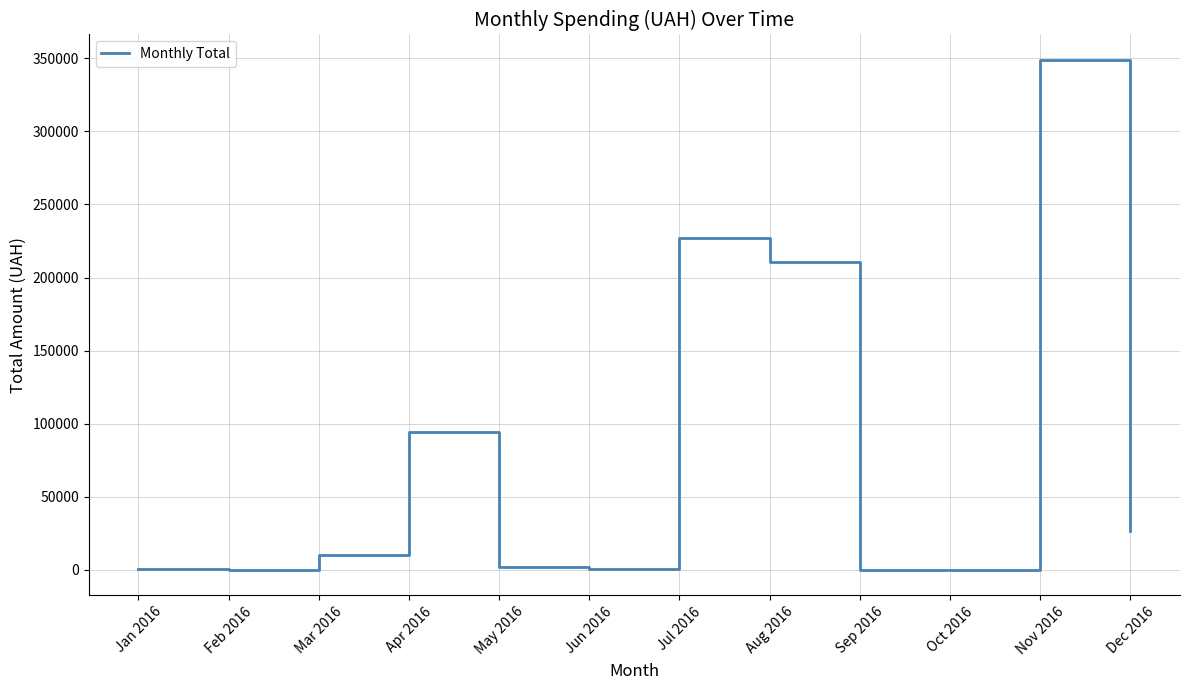

Where is the data nearest to the value 174482?

Aug 2016